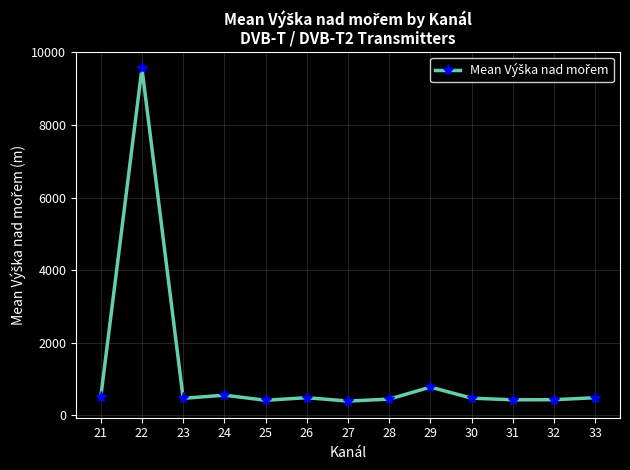

What is the value of the 9th point from the left?

774.5